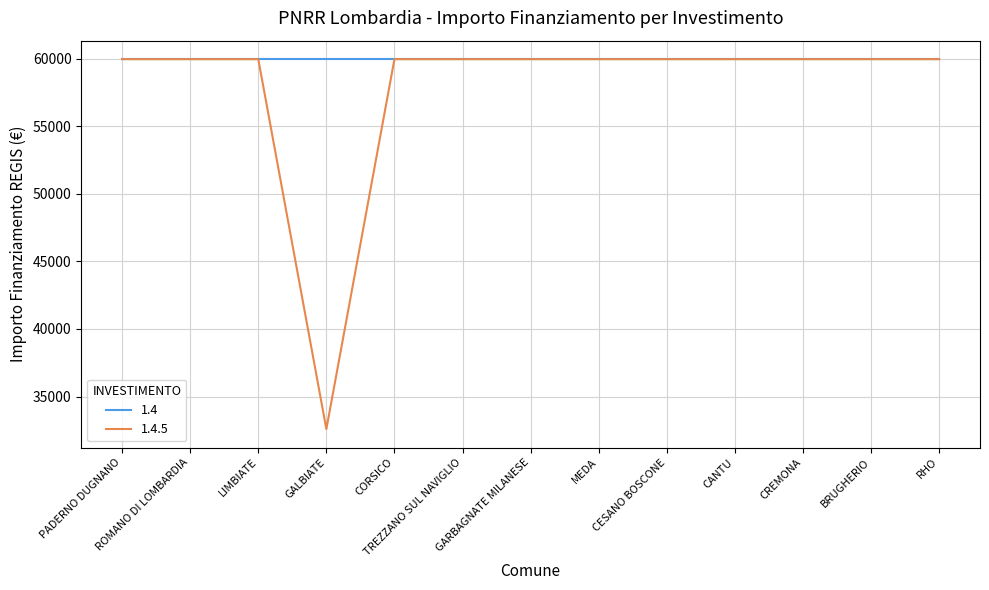

Read the 1.4 value at BRUGHERIO.

59966